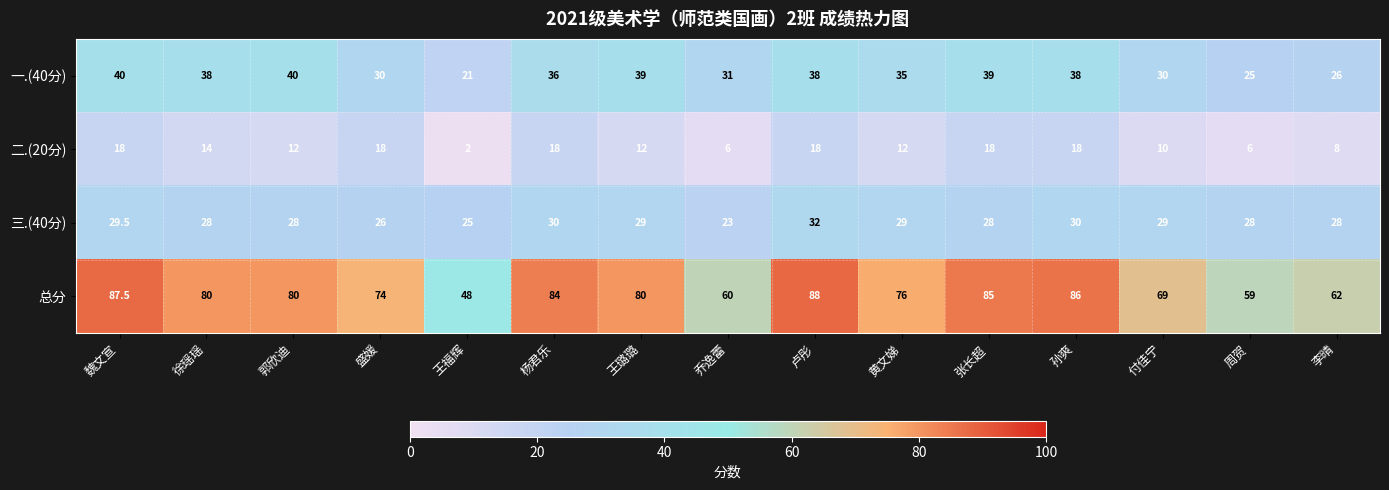

At how many categories does at least one series exceed 58?

14